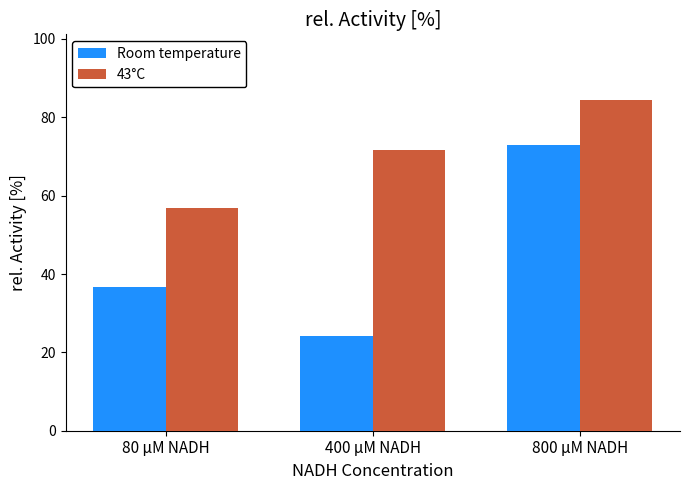

What is the difference between the maximum and minimum values in the 43°C series?

27.4